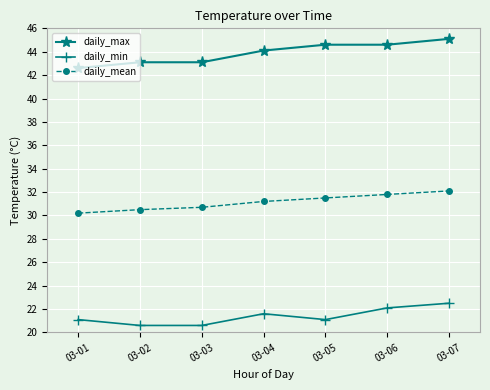

Reading left to right, what are all the values shown in this chart?

daily_max: 03-01=42.6	03-02=43.1	03-03=43.1	03-04=44.1	03-05=44.6	03-06=44.6	03-07=45.1
daily_min: 03-01=21.1	03-02=20.6	03-03=20.6	03-04=21.6	03-05=21.1	03-06=22.1	03-07=22.5
daily_mean: 03-01=30.2	03-02=30.5	03-03=30.7	03-04=31.2	03-05=31.5	03-06=31.8	03-07=32.1